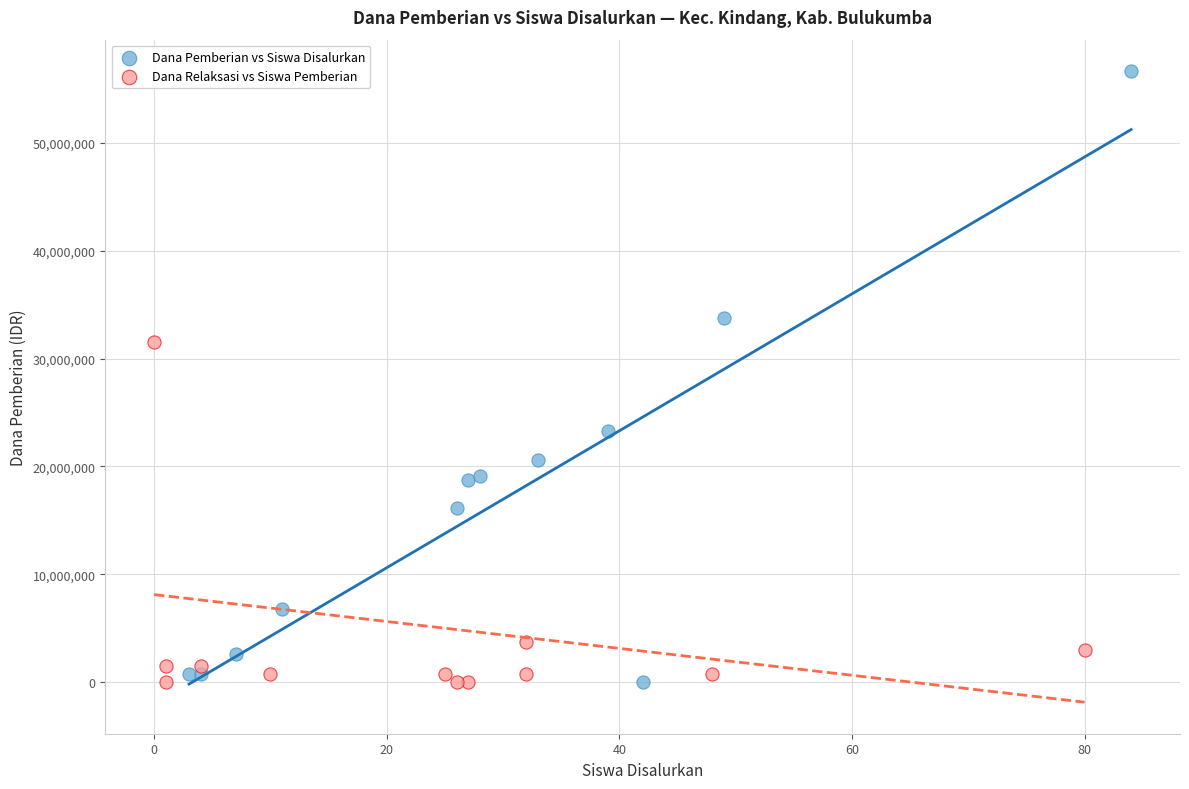

Which series reaches the maximum Y coordinate?

Dana Pemberian vs Siswa Disalurkan